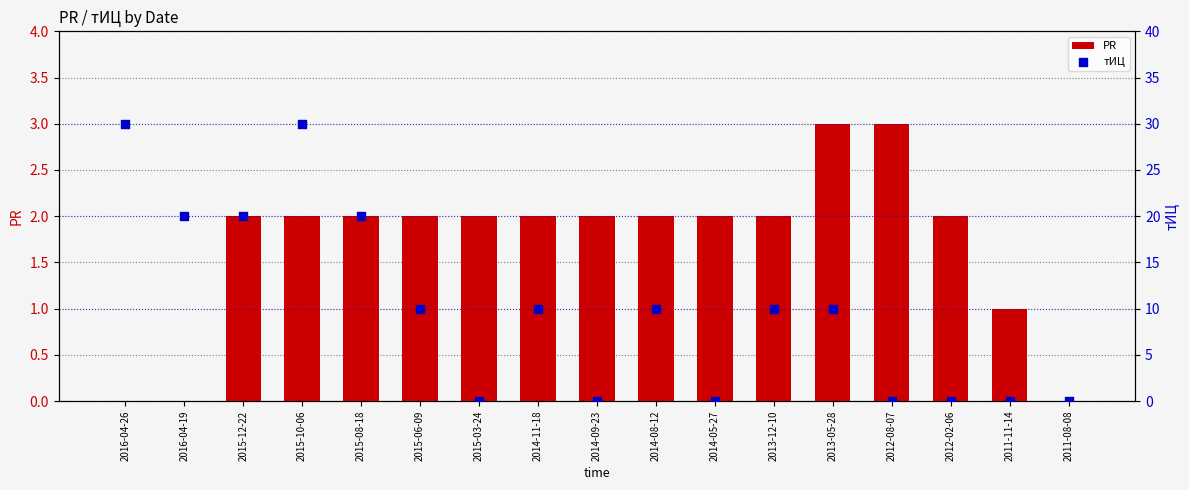

At which category is the sum across all series the highest?

2015-10-06